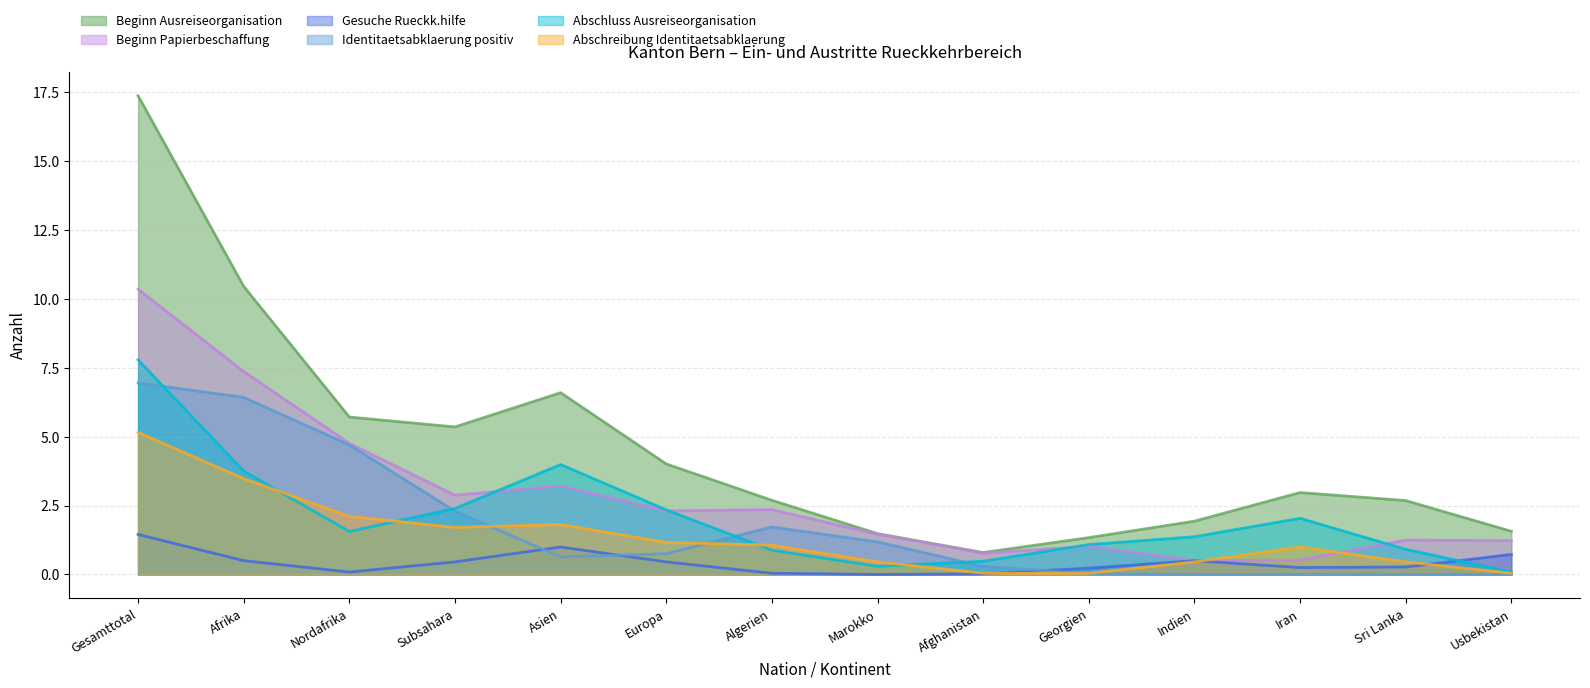

What is the label of the 9th point from the right?

Europa